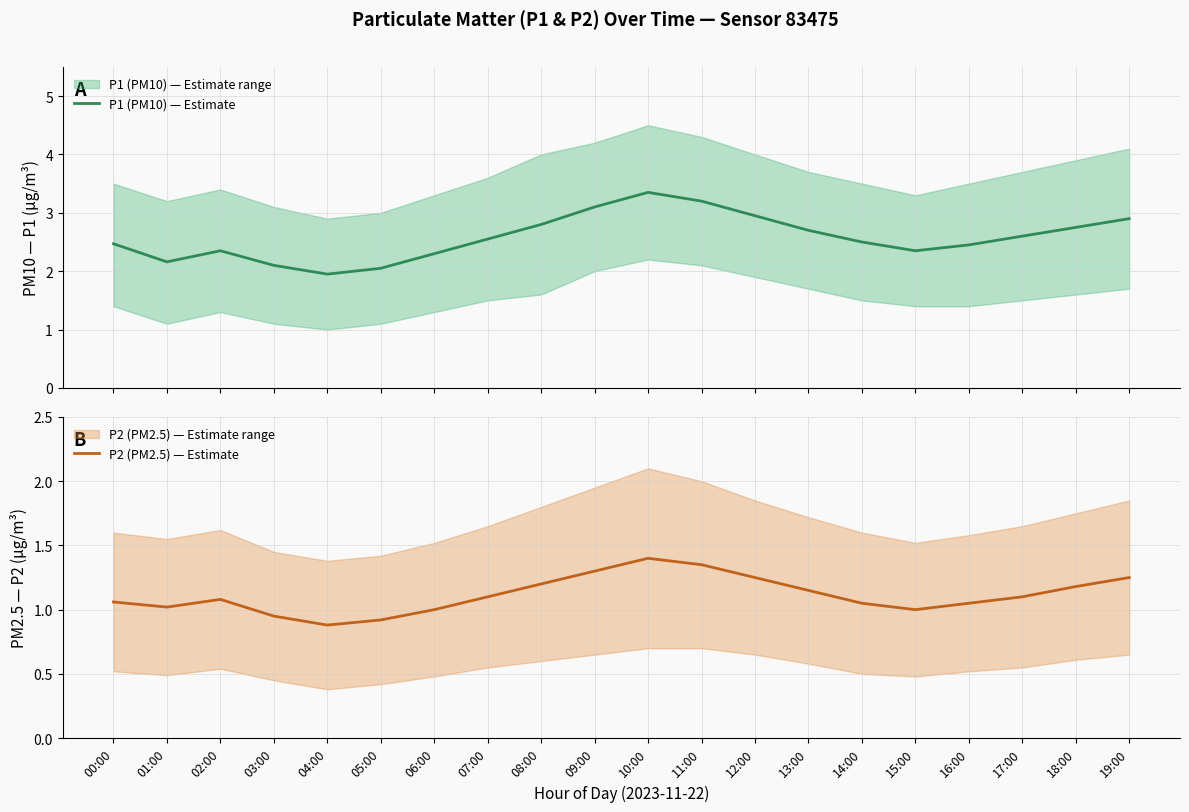

Is this an area chart (filled region under the line)?

No